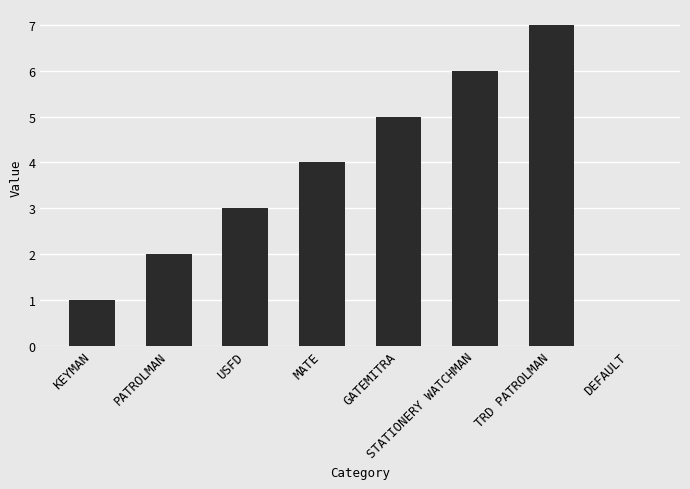

What is the sum of the values at USFD and MATE?

7